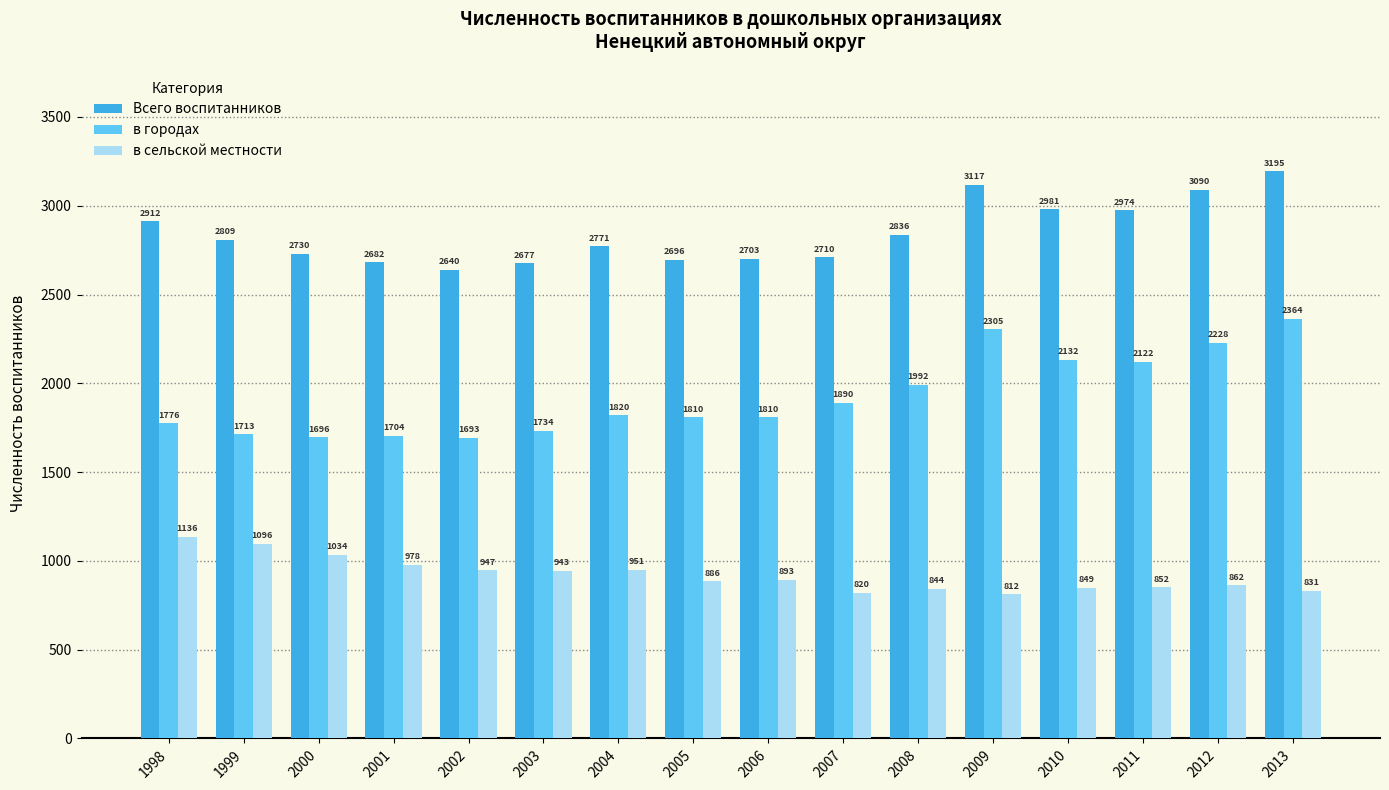

At which category is the sum across all series the highest?

2013